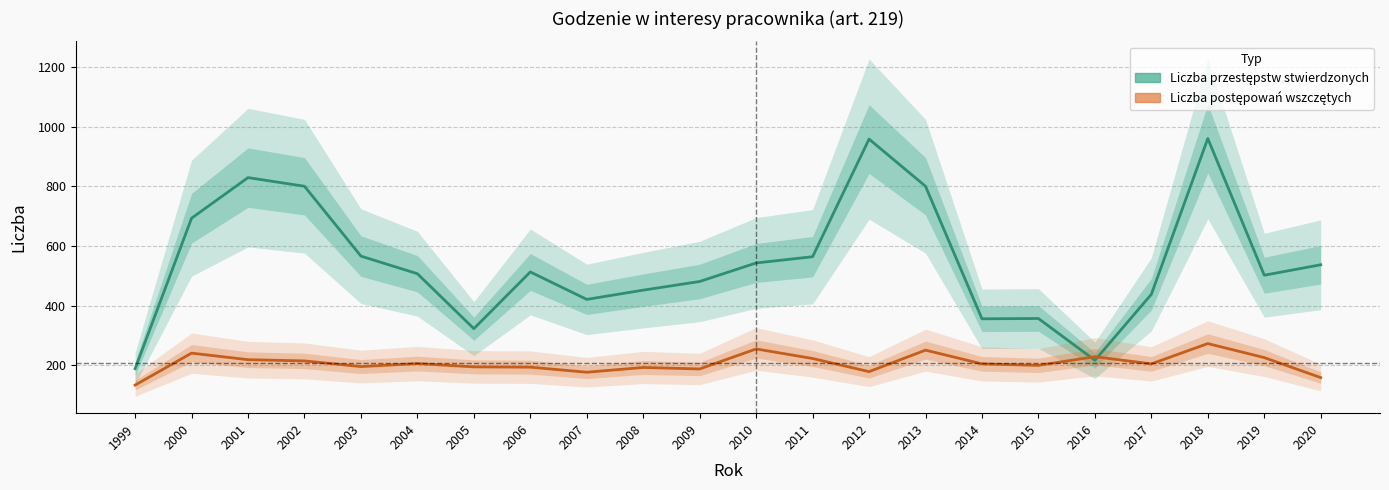

What is the highest value of the Liczba postępowań wszczętych series?

273